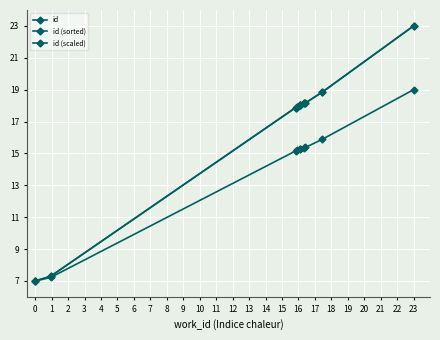

Reading left to right, transcribe all the data shown in this chart.

id: 7.0	7.3	17.9	17.9	18.1	18.1	18.2	18.2	18.8	23.0
id (sorted): 7.0	7.3	17.9	17.9	18.1	18.1	18.2	18.2	18.8	23.0
id (scaled): 7.0	7.2	15.2	15.2	15.3	15.3	15.4	15.4	15.9	19.0